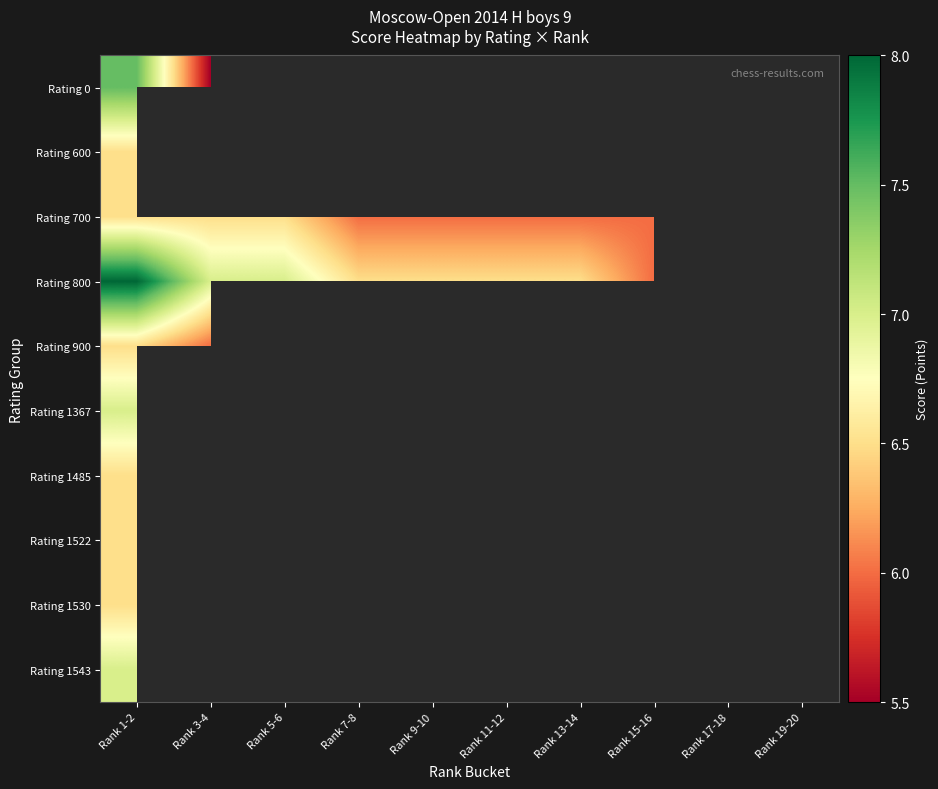

Between Rank 11-12 and Rank 1-2, which is larger?

Rank 1-2